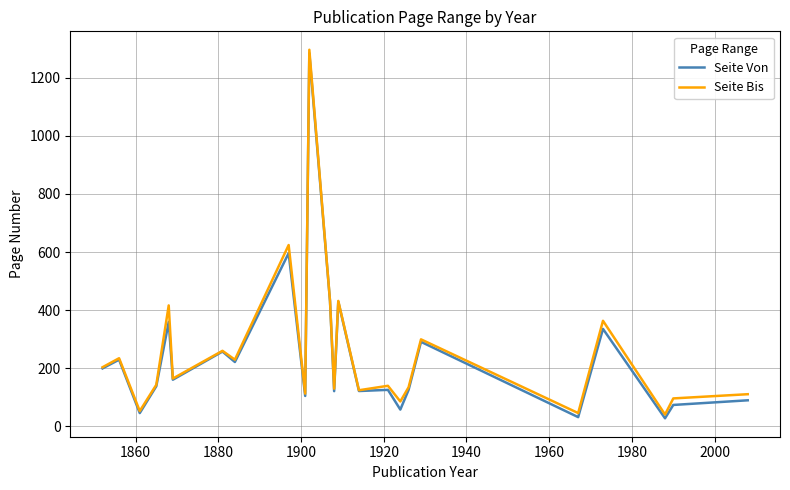

What is the highest value of the Seite Von series?

1285.0